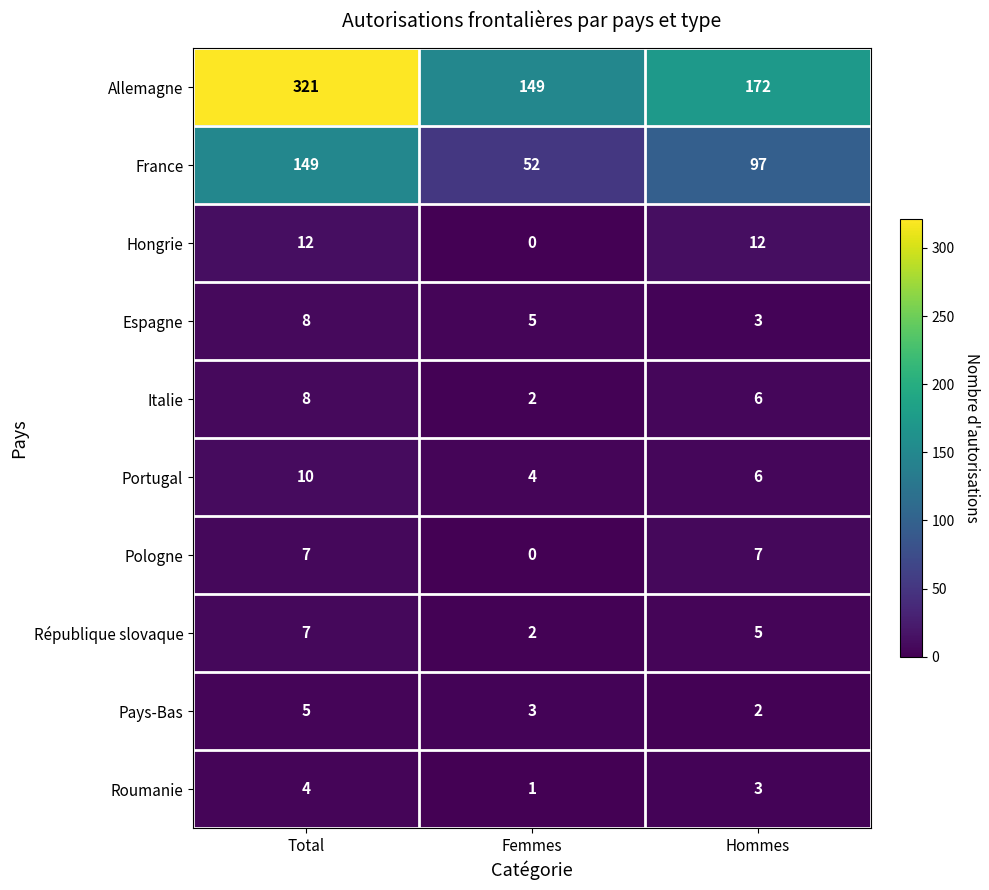

What is the difference between the maximum and minimum values in the Roumanie series?

3